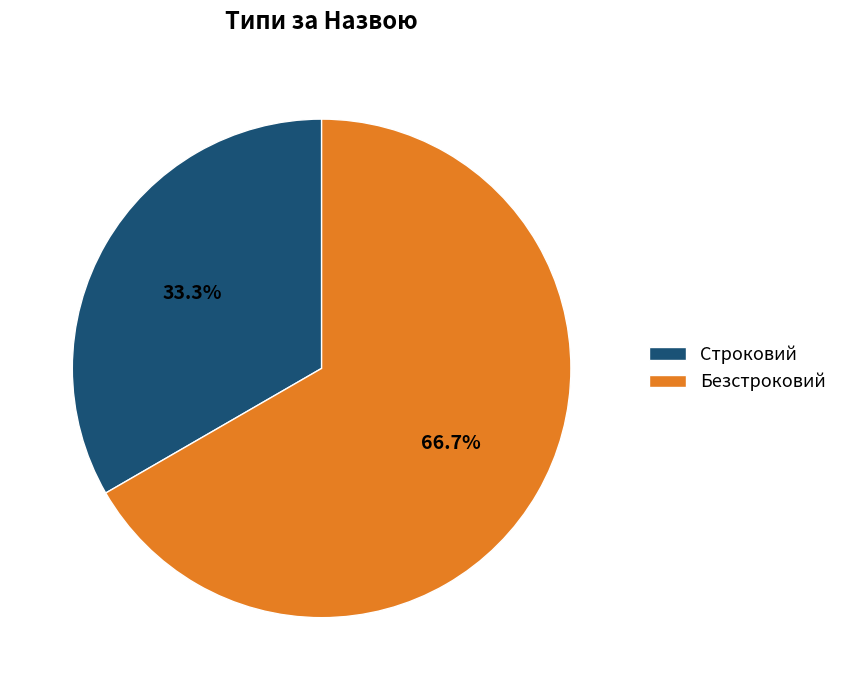

Is Строковий the majority of the pie?

No